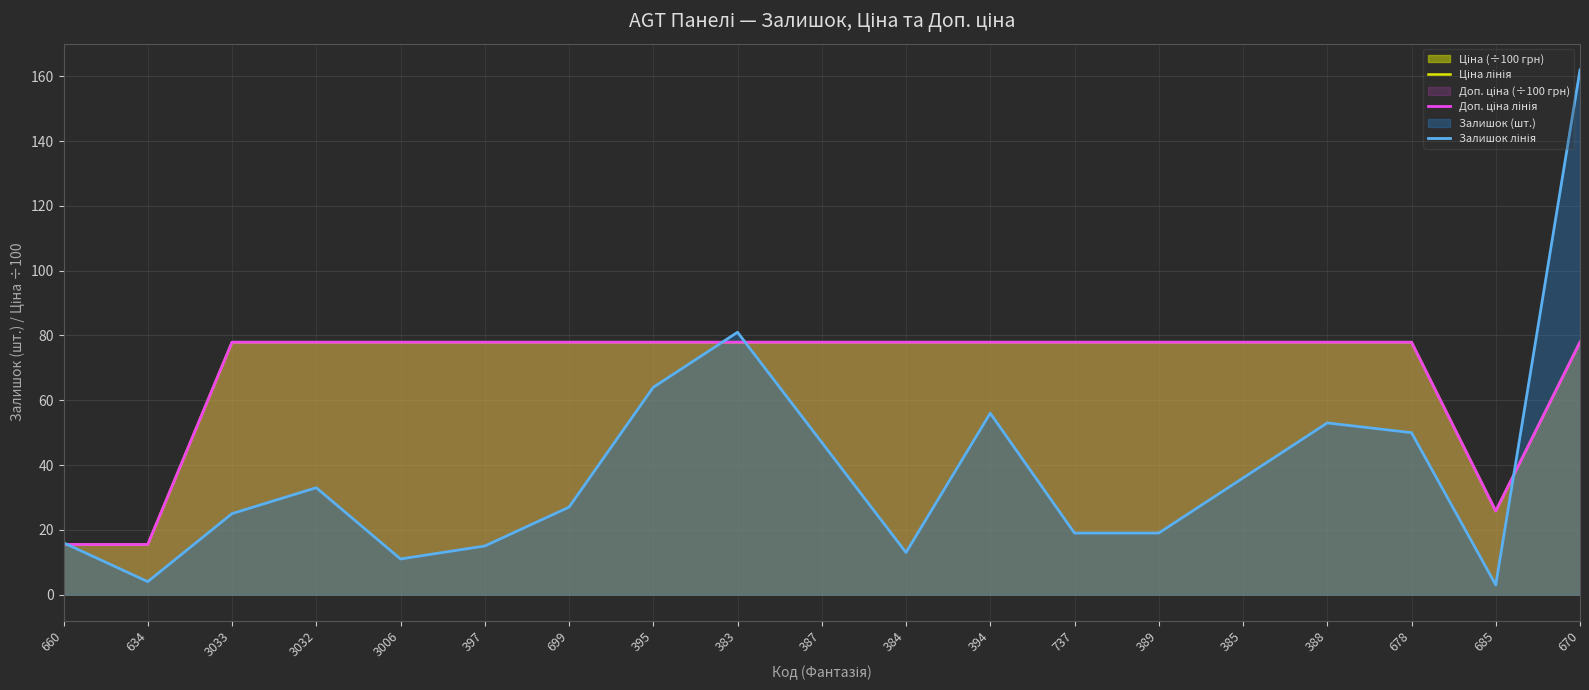

The value of Ціна лінія at 678 is 41.6. True or false?

False